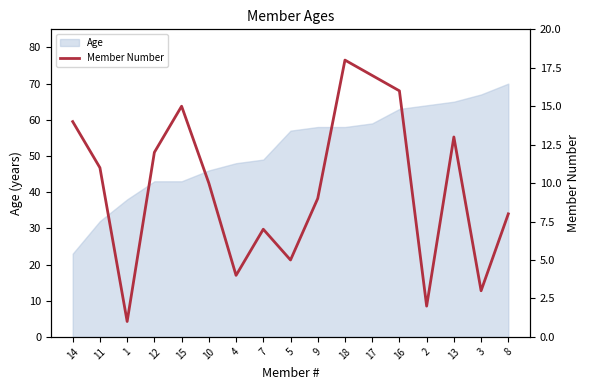

True or false: the data shows 6 at 10.

False